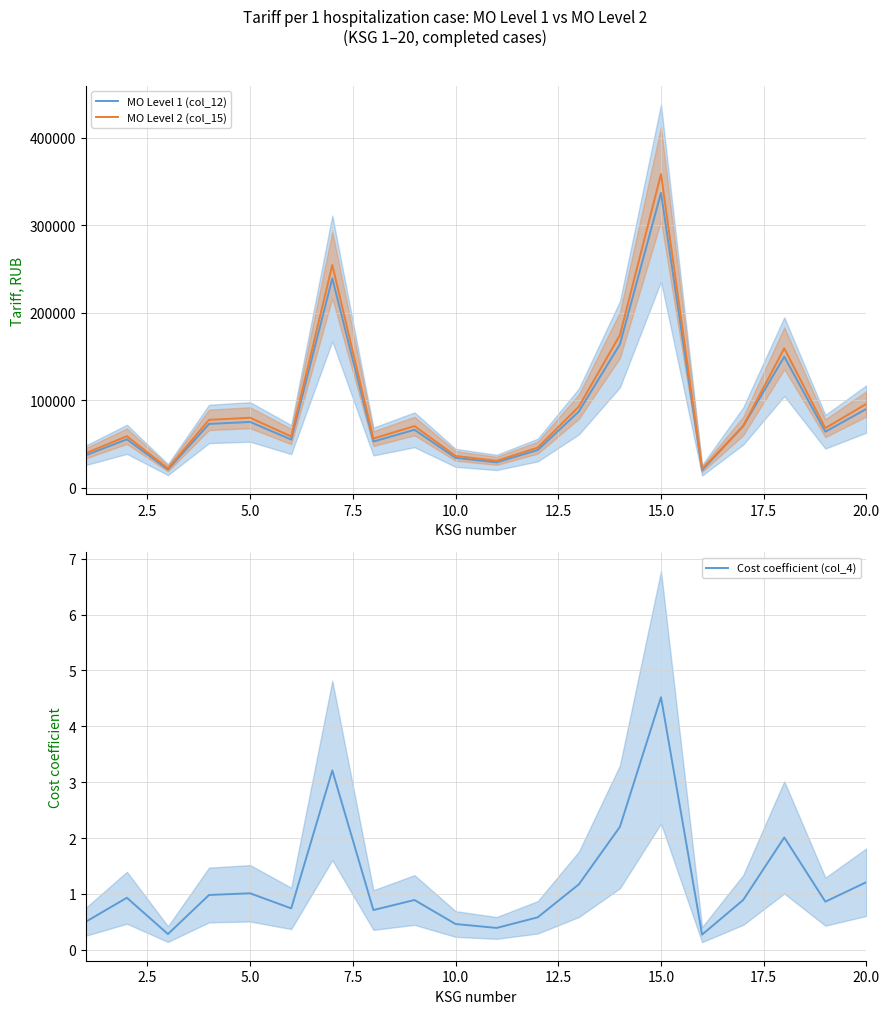

What is the minimum value for MO Level 1 (col_12)?

20134.7